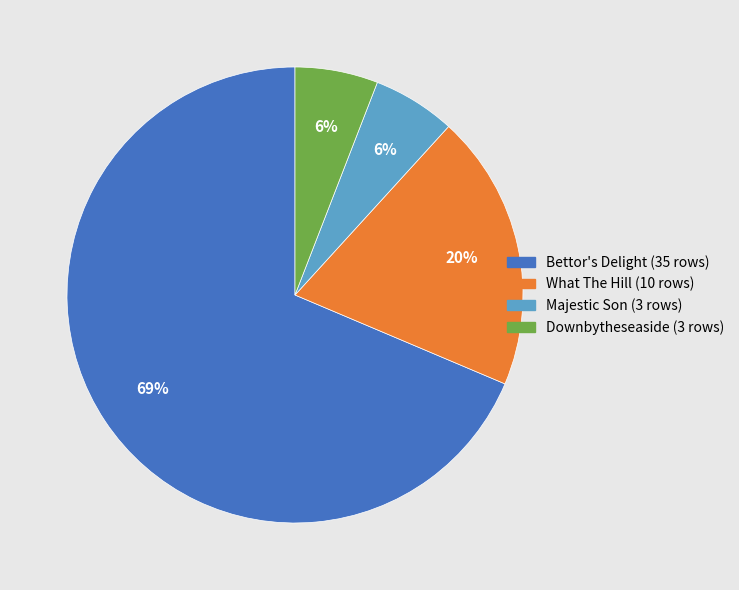

Is there a majority slice in this chart?

Yes